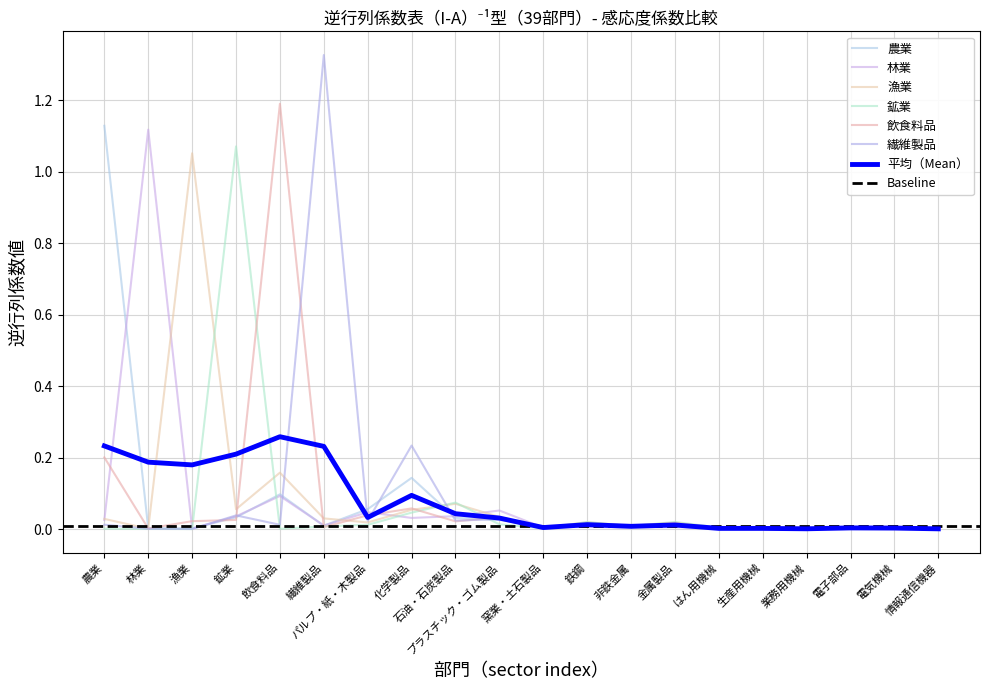

Which category has the lowest value in the 林業 series?

情報通信機器